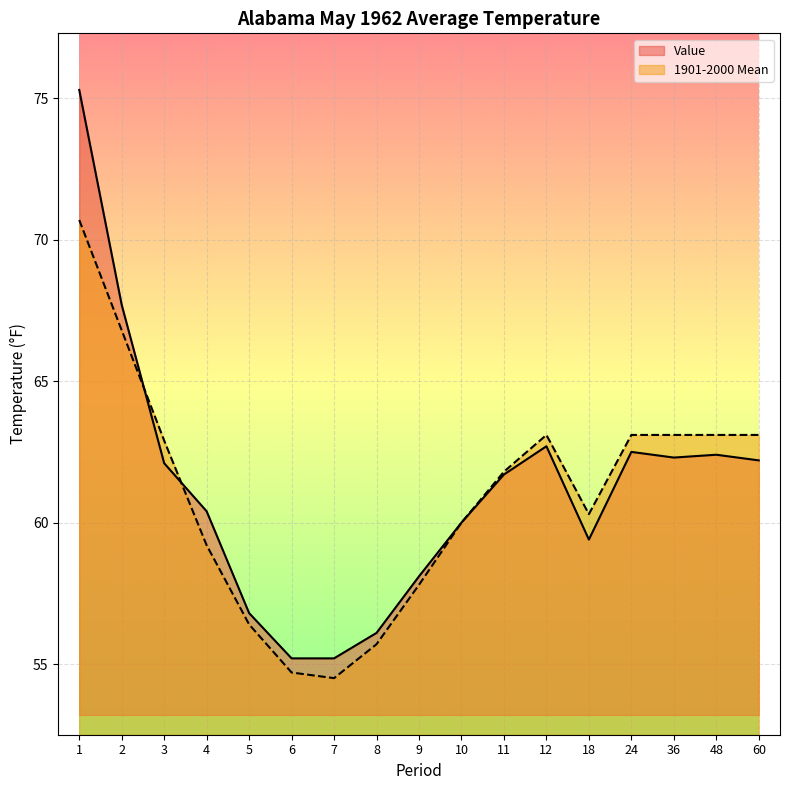

How many data points in 1901-2000 Mean are above 61?

9